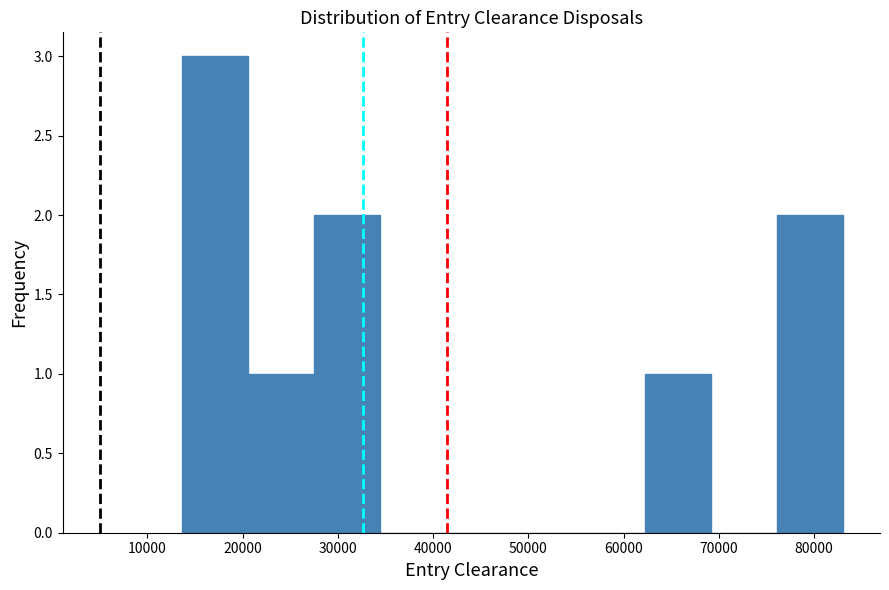

Which range on the x-axis has the tallest bar?

14000 to 21000